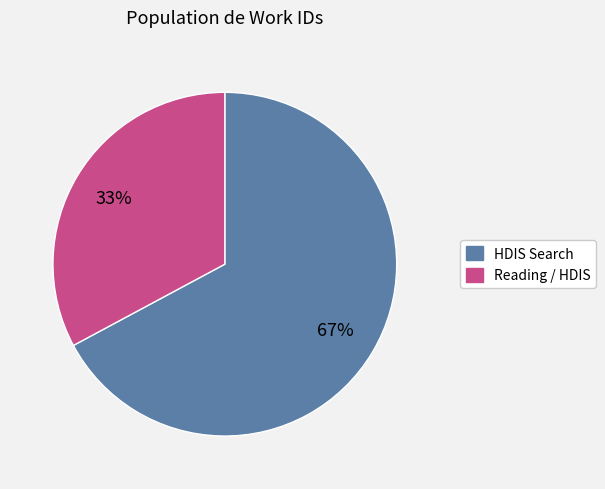

Is there a majority slice in this chart?

Yes